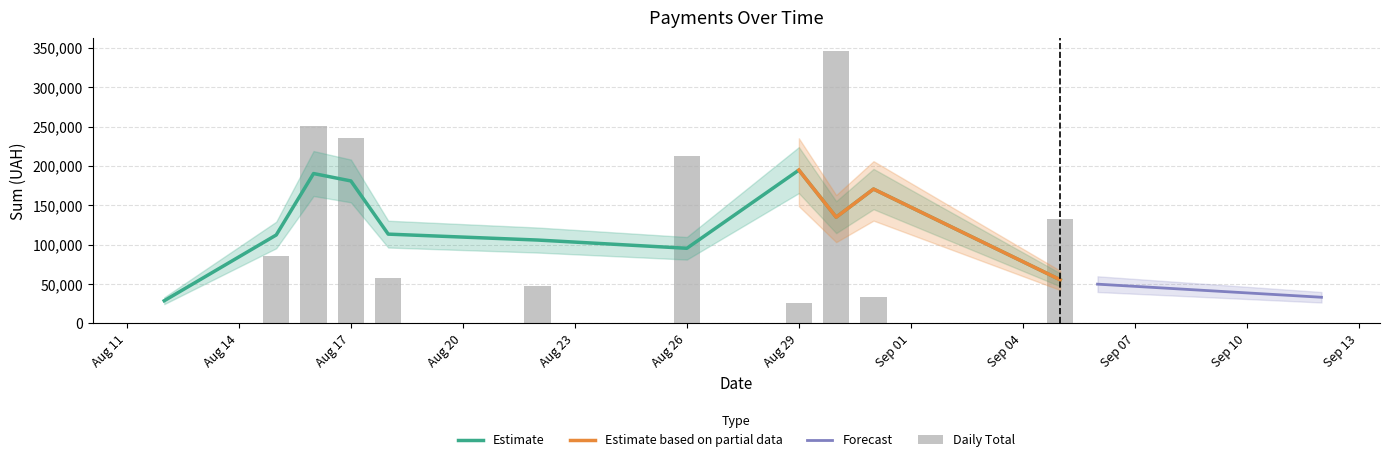

What is the change in value from 0 to 3?

+76487.6